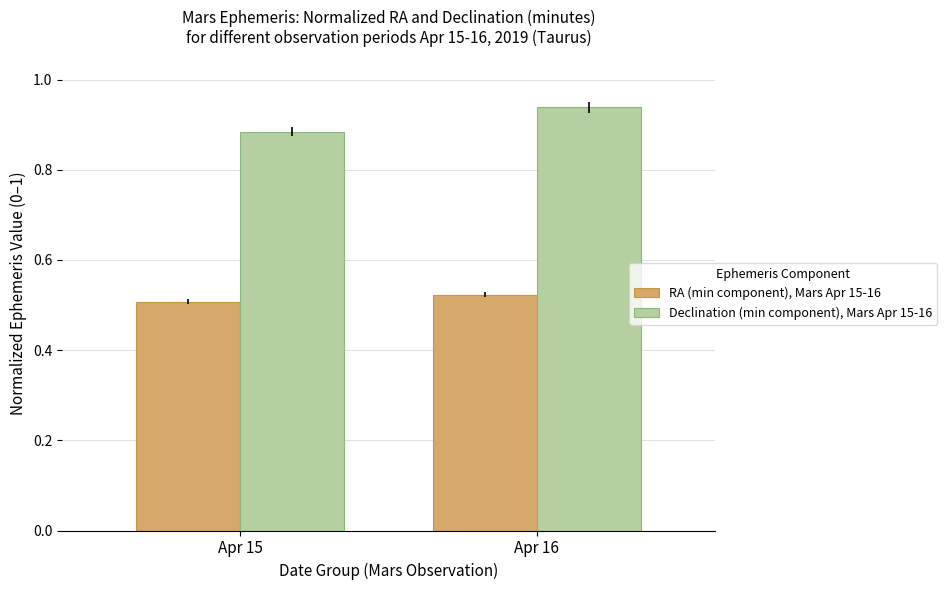

At which category does the chart reach its peak across all series?

Apr 16